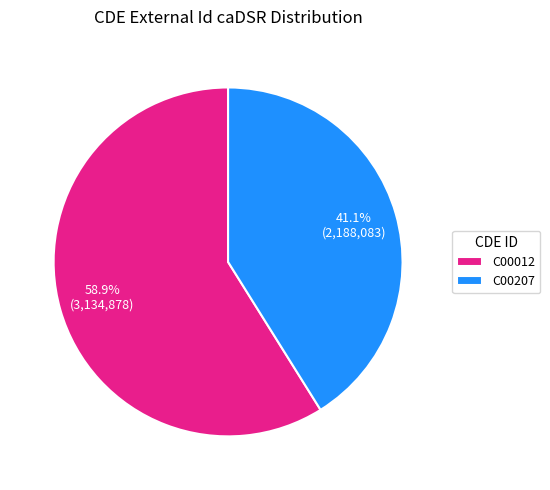

Do C00207 and C00012 together represent more than half of the pie?

Yes